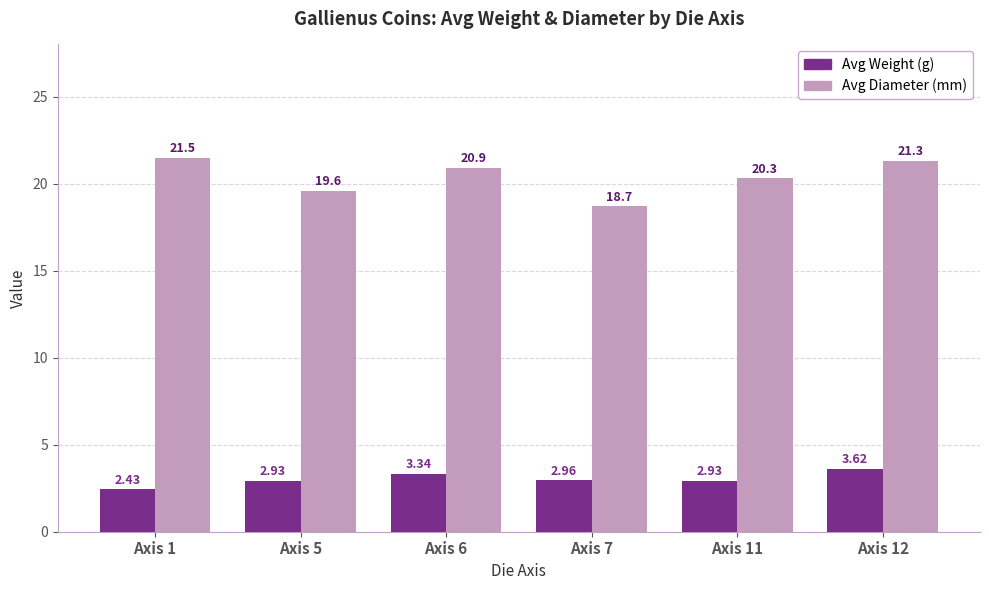

What is the total value across all series at Axis 12?

24.9